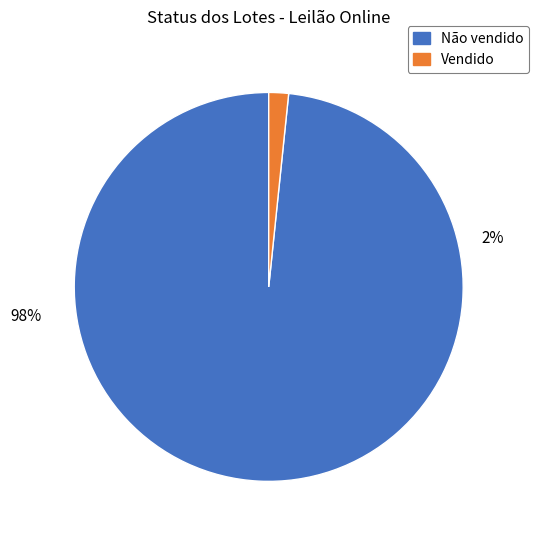

To the nearest percent, what percentage of the pie is Não vendido?

98%